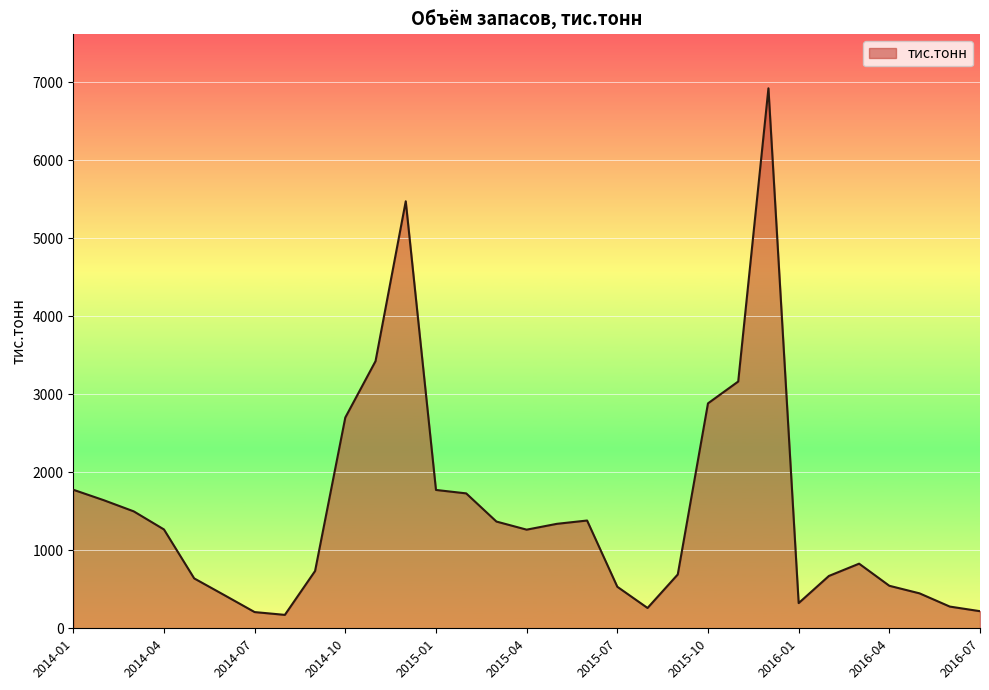

How many distinct data groups are displayed?

1